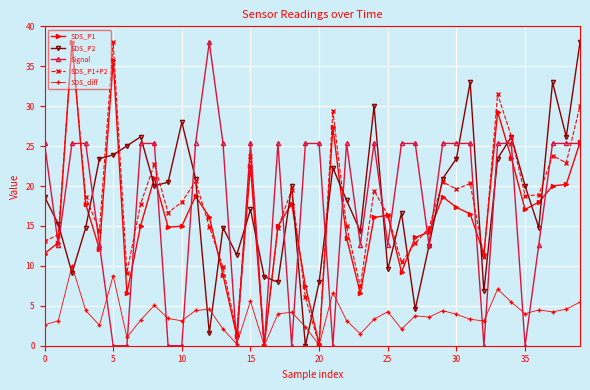

What is the highest value of the SDS_P2 series?

38.0